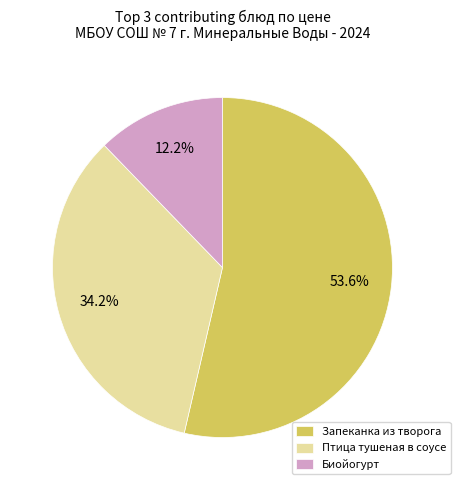

Which has a higher value, Запеканка из творога or Птица тушеная в соусе?

Запеканка из творога